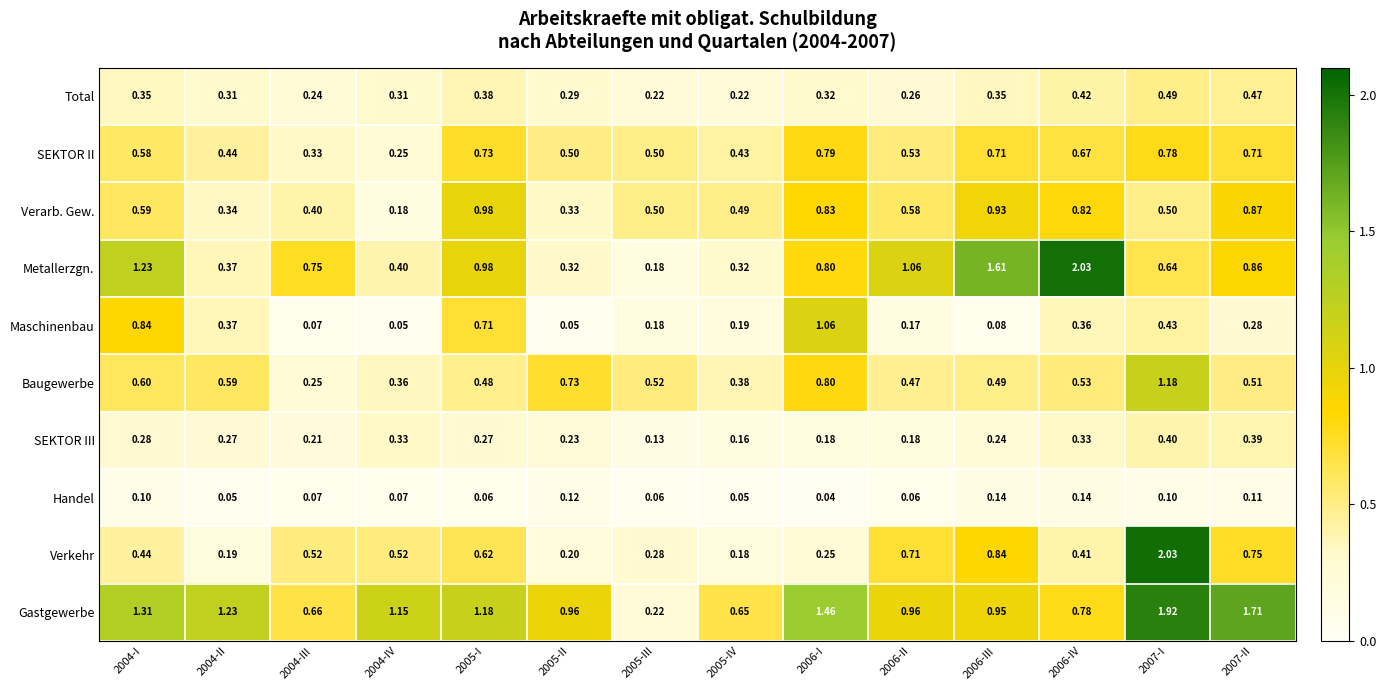

Which series has the largest total across all categories?

Gastgewerbe